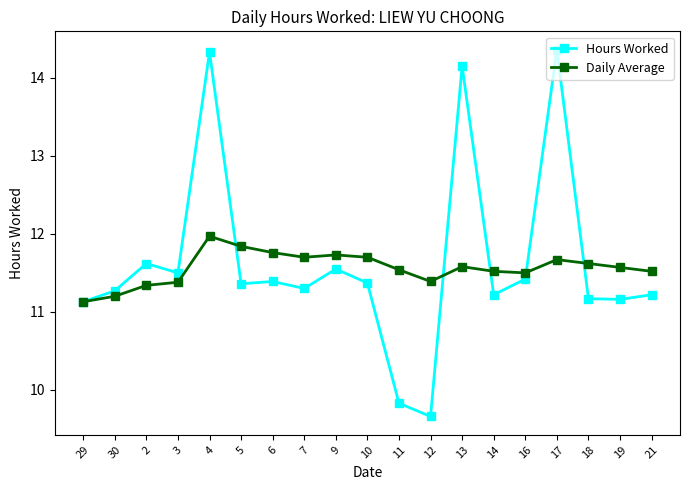

Which series changed the most between 2 and 4?

Hours Worked